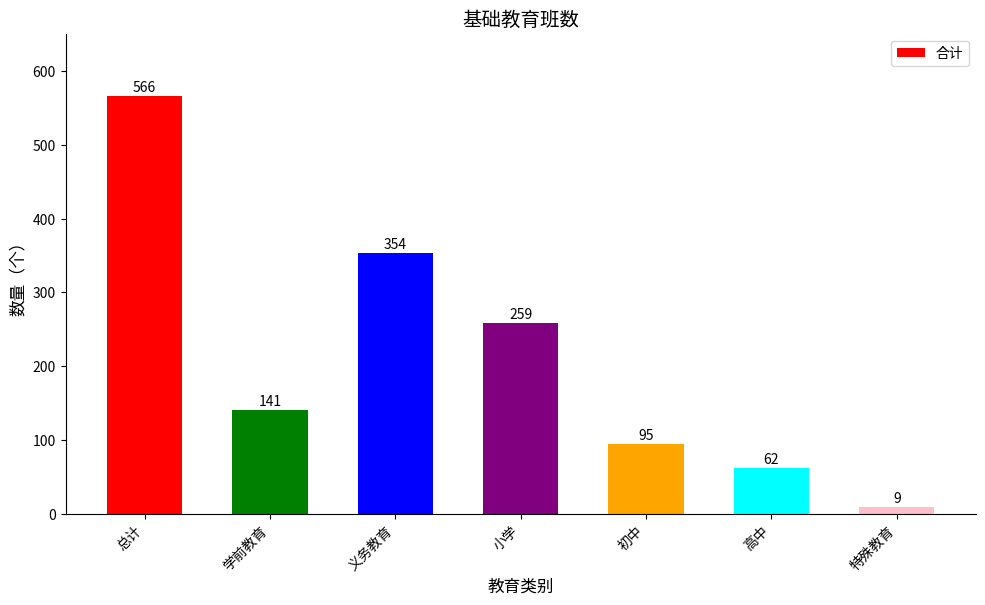

What is the sum of the values at 学前教育 and 总计?

707